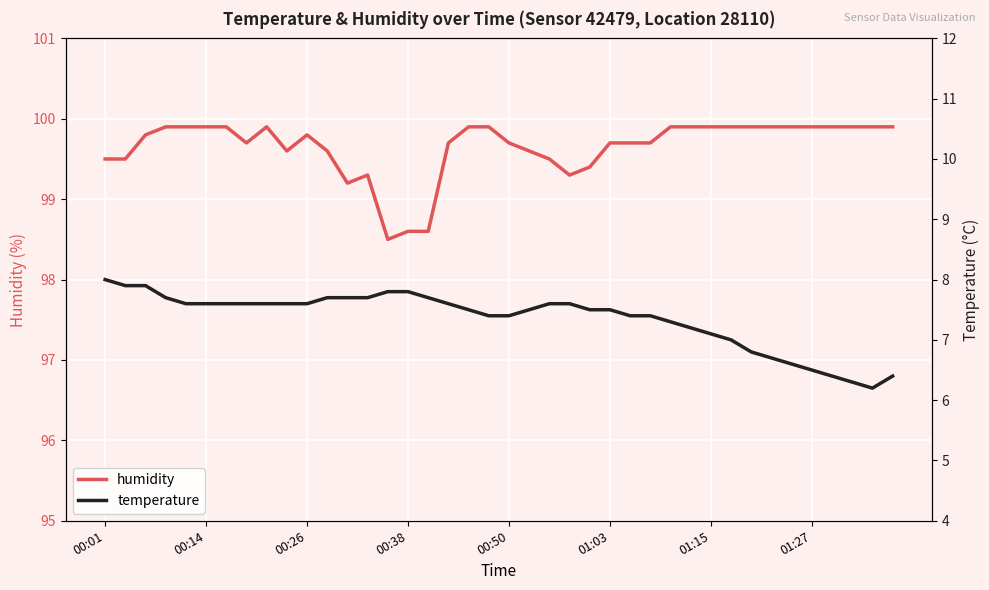

What are all the series names shown in the legend?

humidity, temperature